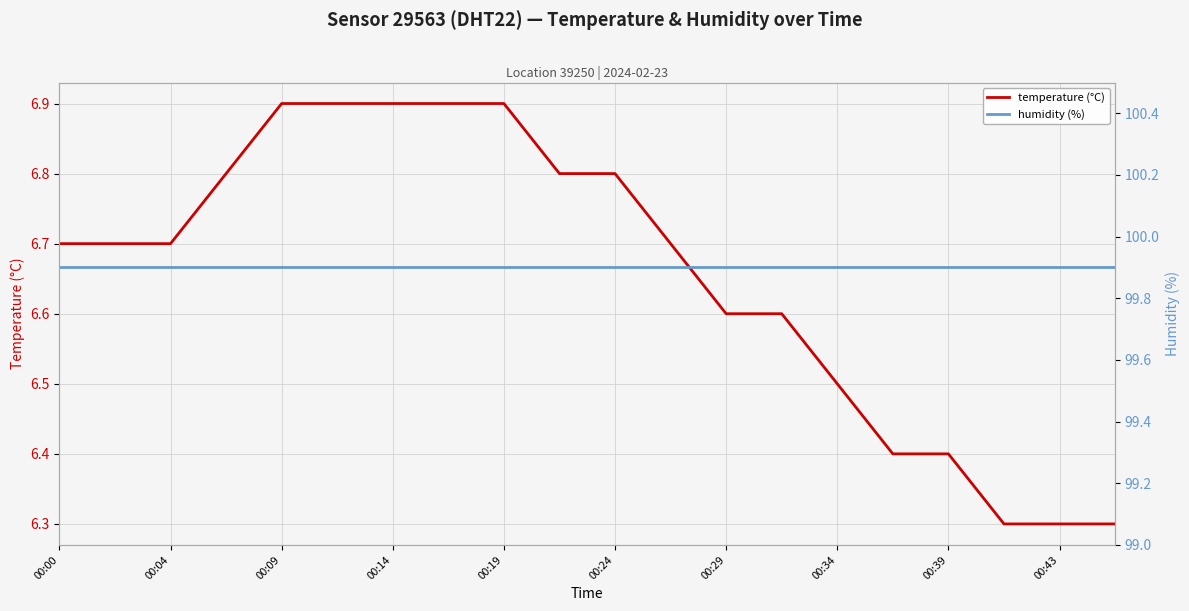

Rank the series by their average value, from highest to lowest.

humidity (%), temperature (°C)